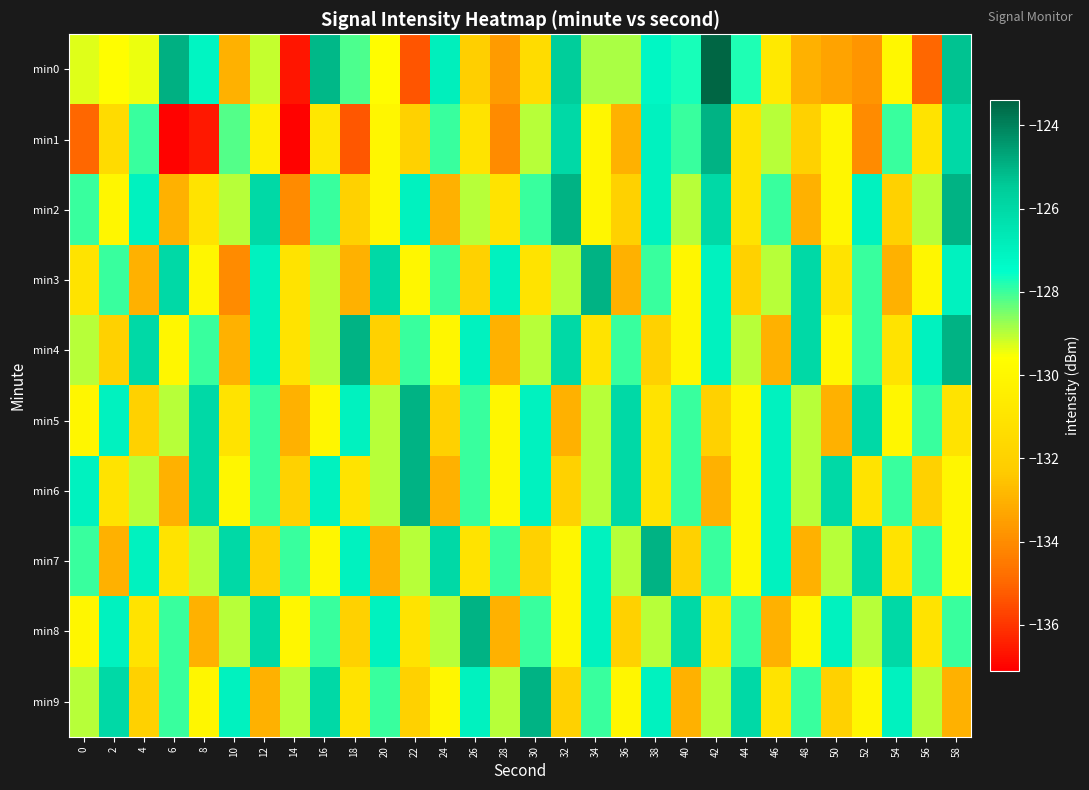

Reading left to right, list all the values displayed in this chart.

min0: 0=-129.3	2=-129.6	4=-129.4	6=-124.9	8=-127.1	10=-133.0	12=-129.1	14=-136.6	16=-125.1	18=-128.1	20=-129.7	22=-135.4	24=-126.9	26=-132.1	28=-133.6	30=-131.4	32=-125.5	34=-128.9	36=-128.9	38=-127.2	40=-127.7	42=-123.4	44=-127.8	46=-130.7	48=-133.0	50=-133.4	52=-133.8	54=-130.0	56=-135.0	58=-125.3
min1: 0=-135.0	2=-131.4	4=-128.0	6=-137.0	8=-136.6	10=-128.2	12=-130.4	14=-137.0	16=-130.8	18=-135.3	20=-130.0	22=-132.0	24=-128.0	26=-131.0	28=-134.0	30=-129.0	32=-126.0	34=-130.0	36=-133.0	38=-127.0	40=-128.0	42=-125.0	44=-131.0	46=-129.0	48=-132.0	50=-130.0	52=-134.0	54=-128.0	56=-131.0	58=-126.0
min2: 0=-128.0	2=-130.0	4=-127.0	6=-133.0	8=-131.0	10=-129.0	12=-126.0	14=-134.0	16=-128.0	18=-132.0	20=-130.0	22=-127.0	24=-133.0	26=-129.0	28=-131.0	30=-128.0	32=-125.0	34=-130.0	36=-132.0	38=-127.0	40=-129.0	42=-126.0	44=-131.0	46=-128.0	48=-133.0	50=-130.0	52=-127.0	54=-132.0	56=-129.0	58=-125.0
min3: 0=-131.0	2=-128.0	4=-133.0	6=-126.0	8=-130.0	10=-134.0	12=-127.0	14=-131.0	16=-129.0	18=-133.0	20=-126.0	22=-130.0	24=-128.0	26=-132.0	28=-127.0	30=-131.0	32=-129.0	34=-125.0	36=-133.0	38=-128.0	40=-130.0	42=-127.0	44=-132.0	46=-129.0	48=-126.0	50=-131.0	52=-128.0	54=-133.0	56=-130.0	58=-127.0
min4: 0=-129.0	2=-132.0	4=-126.0	6=-130.0	8=-128.0	10=-133.0	12=-127.0	14=-131.0	16=-129.0	18=-125.0	20=-132.0	22=-128.0	24=-130.0	26=-127.0	28=-133.0	30=-129.0	32=-126.0	34=-131.0	36=-128.0	38=-132.0	40=-130.0	42=-127.0	44=-129.0	46=-133.0	48=-126.0	50=-130.0	52=-128.0	54=-131.0	56=-127.0	58=-125.0
min5: 0=-130.0	2=-127.0	4=-132.0	6=-129.0	8=-126.0	10=-131.0	12=-128.0	14=-133.0	16=-130.0	18=-127.0	20=-129.0	22=-125.0	24=-132.0	26=-128.0	28=-130.0	30=-127.0	32=-133.0	34=-129.0	36=-126.0	38=-131.0	40=-128.0	42=-132.0	44=-130.0	46=-127.0	48=-129.0	50=-133.0	52=-126.0	54=-130.0	56=-128.0	58=-131.0
min6: 0=-127.0	2=-131.0	4=-129.0	6=-133.0	8=-126.0	10=-130.0	12=-128.0	14=-132.0	16=-127.0	18=-131.0	20=-129.0	22=-125.0	24=-133.0	26=-128.0	28=-130.0	30=-127.0	32=-132.0	34=-129.0	36=-126.0	38=-131.0	40=-128.0	42=-133.0	44=-130.0	46=-127.0	48=-129.0	50=-126.0	52=-131.0	54=-128.0	56=-132.0	58=-130.0
min7: 0=-128.0	2=-133.0	4=-127.0	6=-131.0	8=-129.0	10=-126.0	12=-132.0	14=-128.0	16=-130.0	18=-127.0	20=-133.0	22=-129.0	24=-126.0	26=-131.0	28=-128.0	30=-132.0	32=-130.0	34=-127.0	36=-129.0	38=-125.0	40=-132.0	42=-128.0	44=-130.0	46=-127.0	48=-133.0	50=-129.0	52=-126.0	54=-131.0	56=-128.0	58=-130.0
min8: 0=-130.0	2=-127.0	4=-131.0	6=-128.0	8=-133.0	10=-129.0	12=-126.0	14=-130.0	16=-128.0	18=-132.0	20=-127.0	22=-131.0	24=-129.0	26=-125.0	28=-133.0	30=-128.0	32=-130.0	34=-127.0	36=-132.0	38=-129.0	40=-126.0	42=-131.0	44=-128.0	46=-133.0	48=-130.0	50=-127.0	52=-129.0	54=-126.0	56=-131.0	58=-128.0
min9: 0=-129.0	2=-126.0	4=-132.0	6=-128.0	8=-130.0	10=-127.0	12=-133.0	14=-129.0	16=-126.0	18=-131.0	20=-128.0	22=-132.0	24=-130.0	26=-127.0	28=-129.0	30=-125.0	32=-132.0	34=-128.0	36=-130.0	38=-127.0	40=-133.0	42=-129.0	44=-126.0	46=-131.0	48=-128.0	50=-132.0	52=-130.0	54=-127.0	56=-129.0	58=-133.0